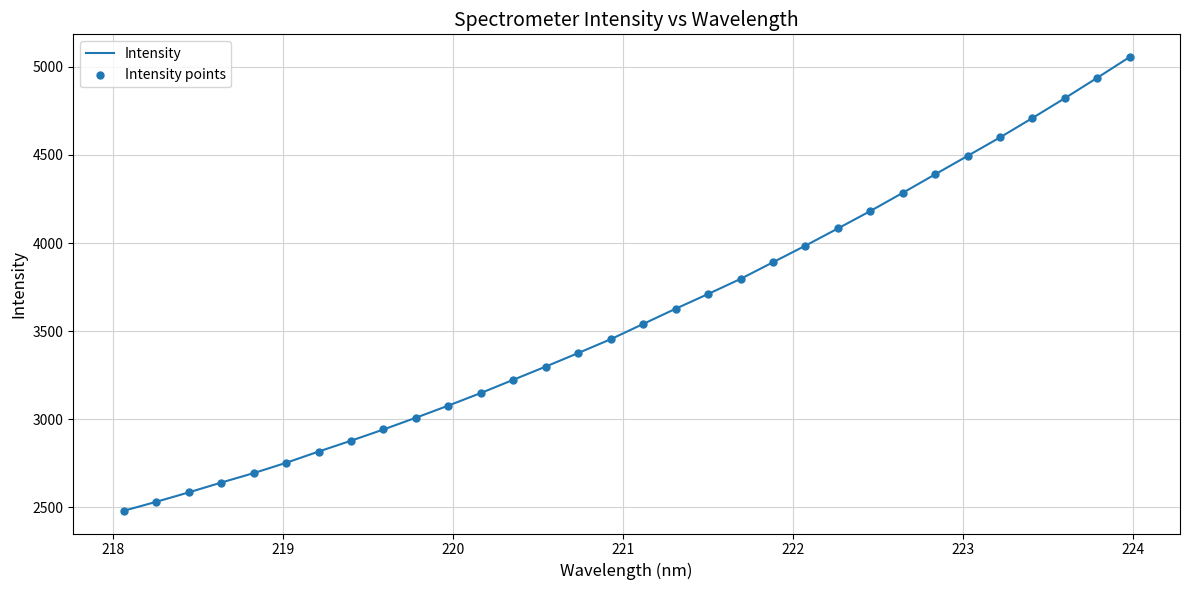

What is the difference between the maximum and minimum values?

2577.1